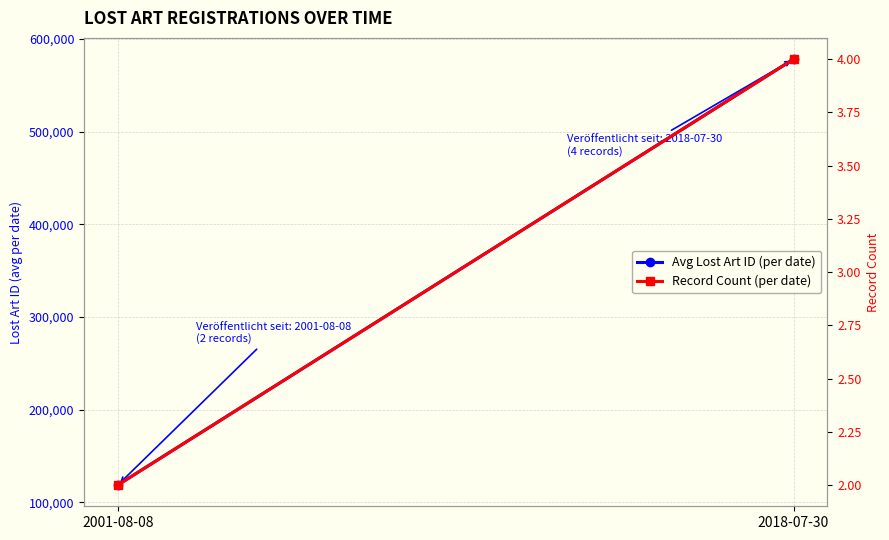

What is the difference between the Record Count (per date) values at 2018-07-30 and 2001-08-08?

2.0